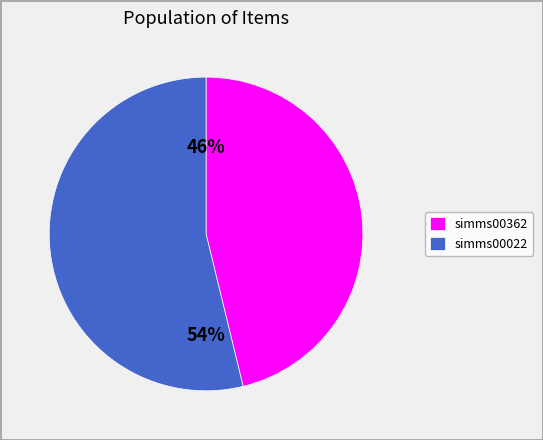

Do simms00362 and simms00022 together represent more than half of the pie?

Yes